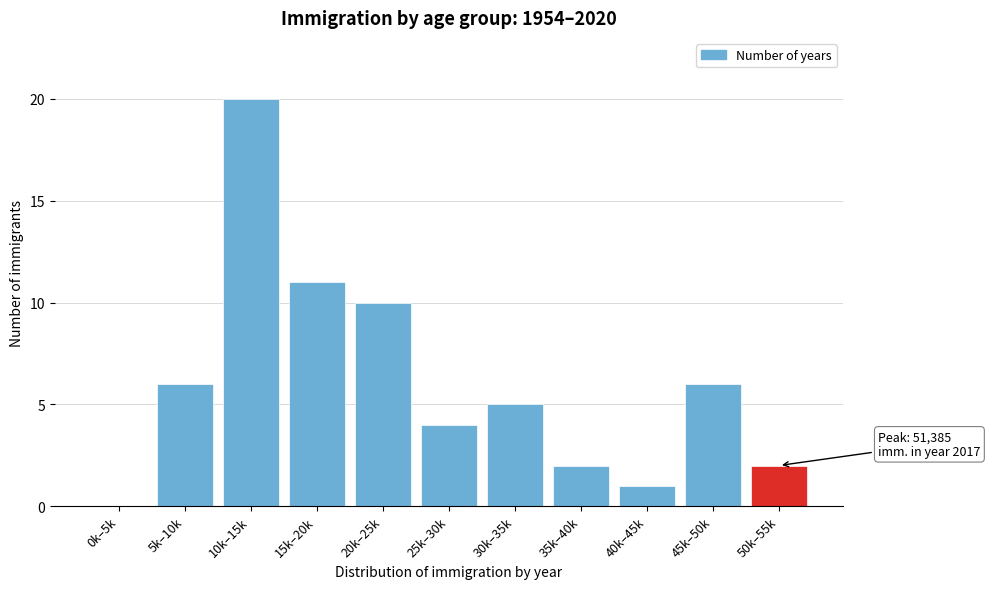

What is the sum of all values?

67